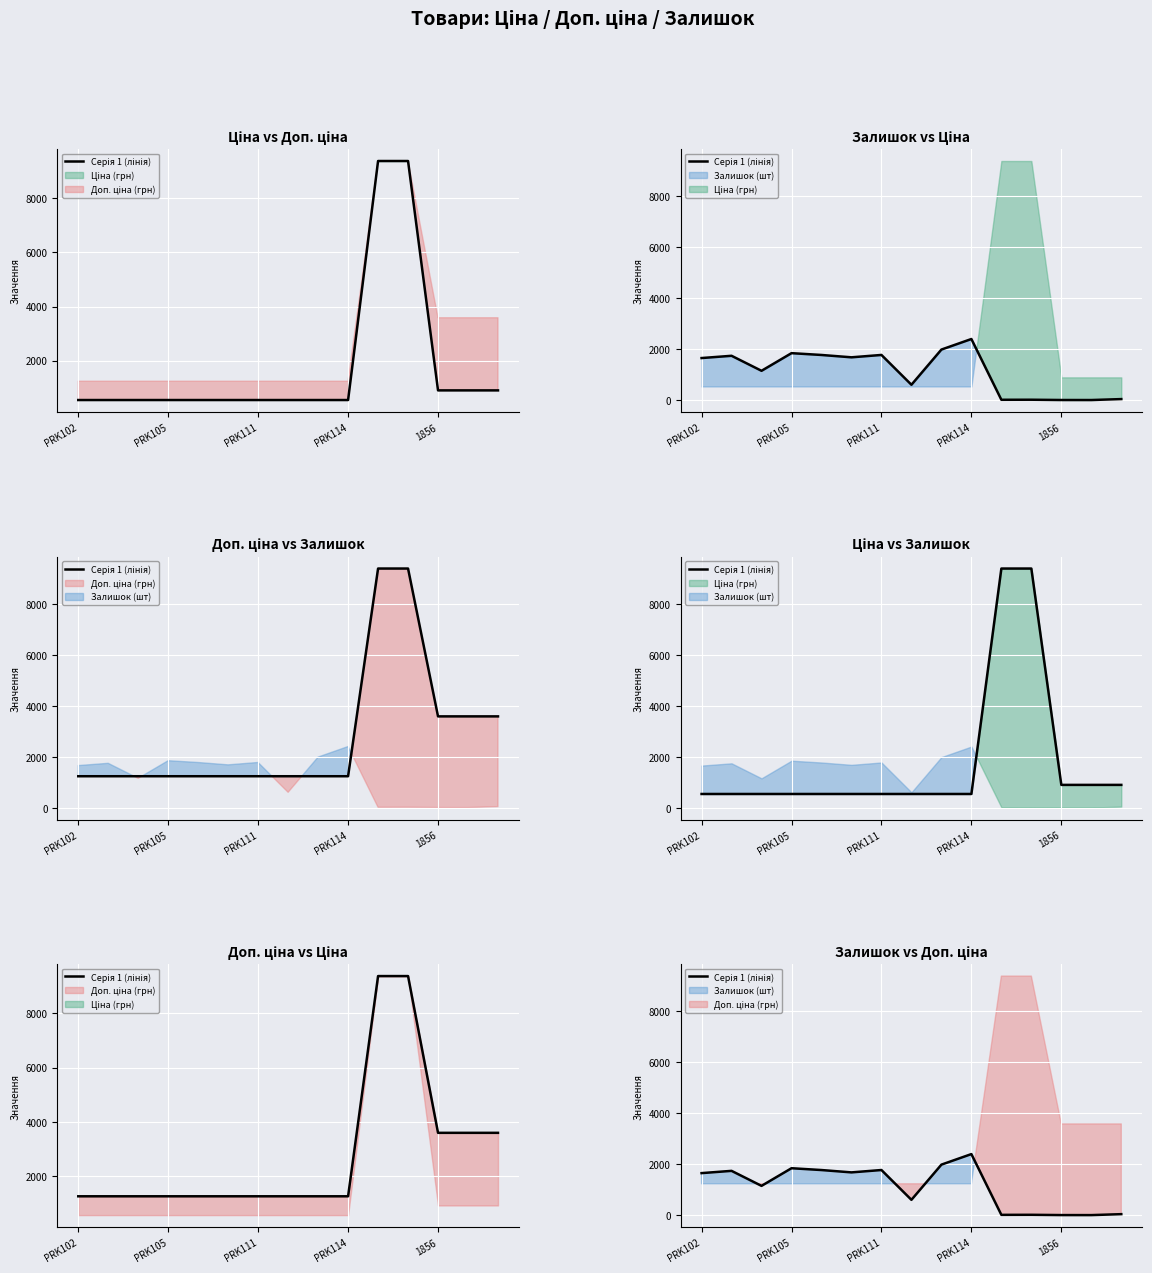

Which has a higher value, 8 or 10?

8